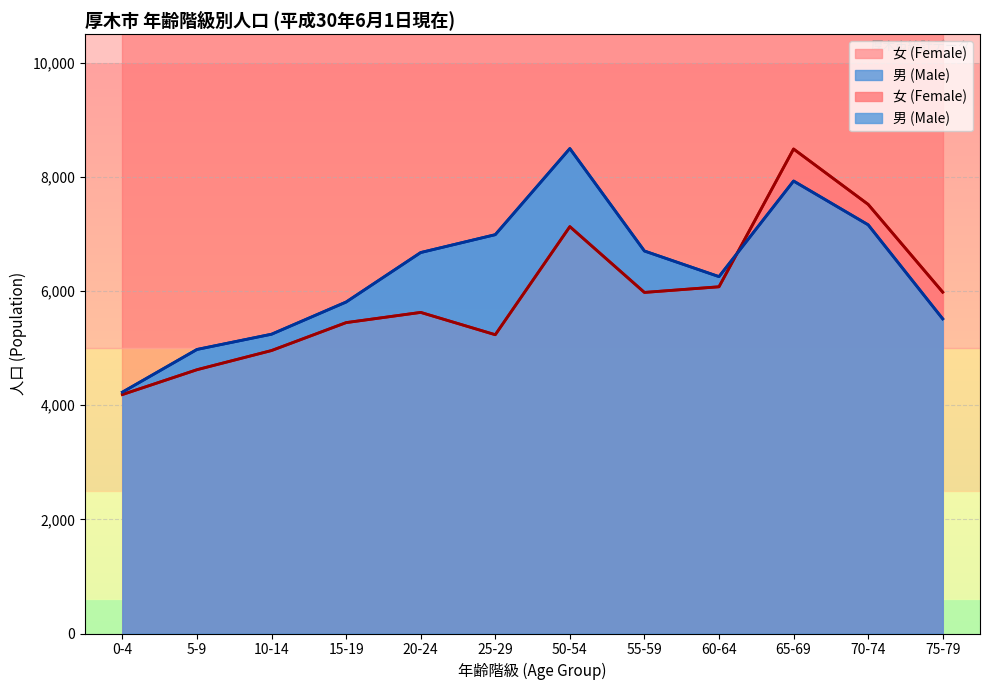

Between 55-59 and 60-64, which series saw the biggest shift?

男 (Male)